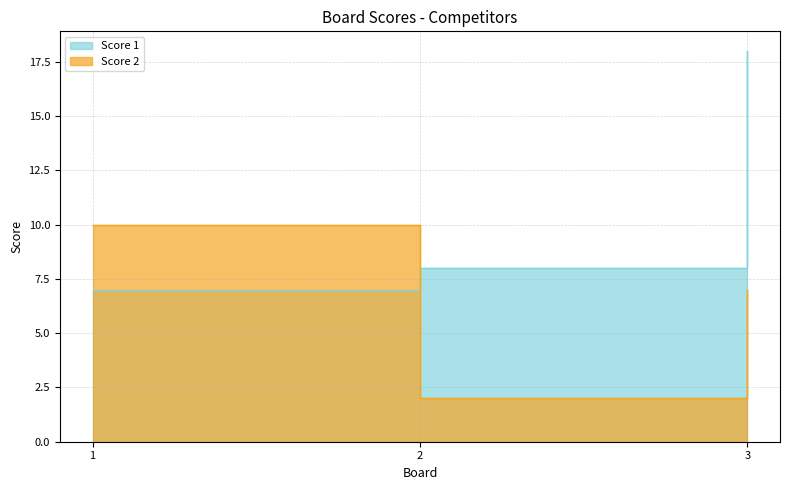

How many values in the Score 1 series exceed 8?

1